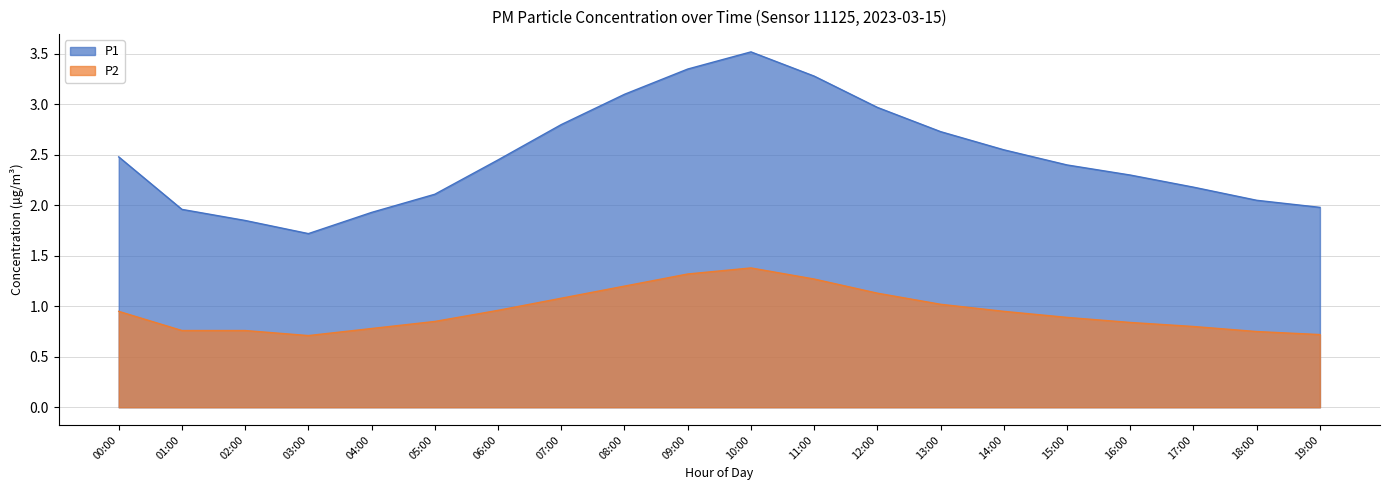

What are all the series names shown in the legend?

P1, P2